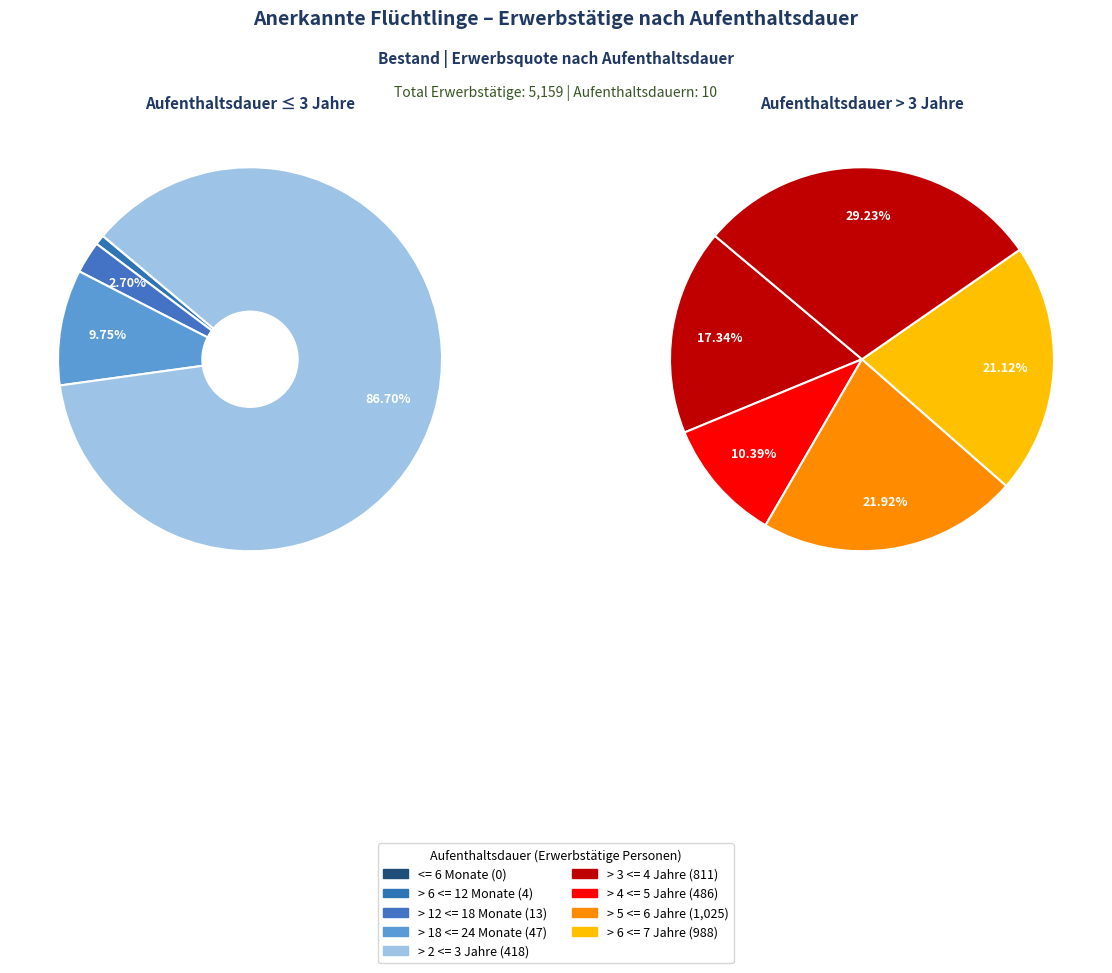

Combined, do > 4 <= 5 Jahre and > 12 <= 18 Monate account for over 50%?

No